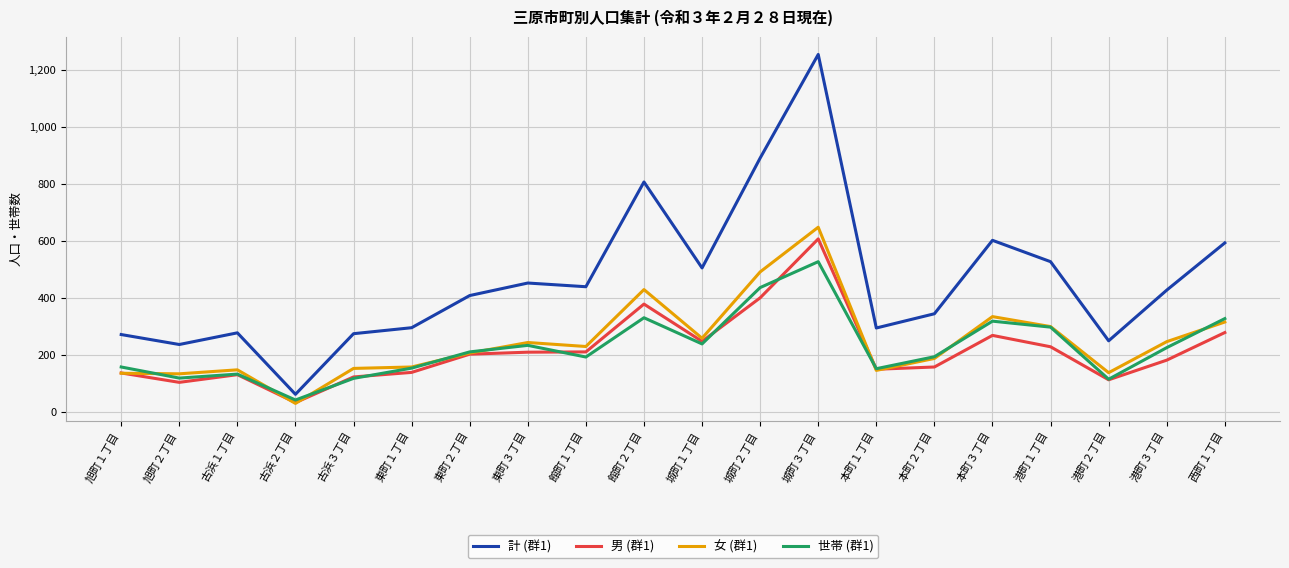

What are all the series names shown in the legend?

計 (群1), 男 (群1), 女 (群1), 世帯 (群1)